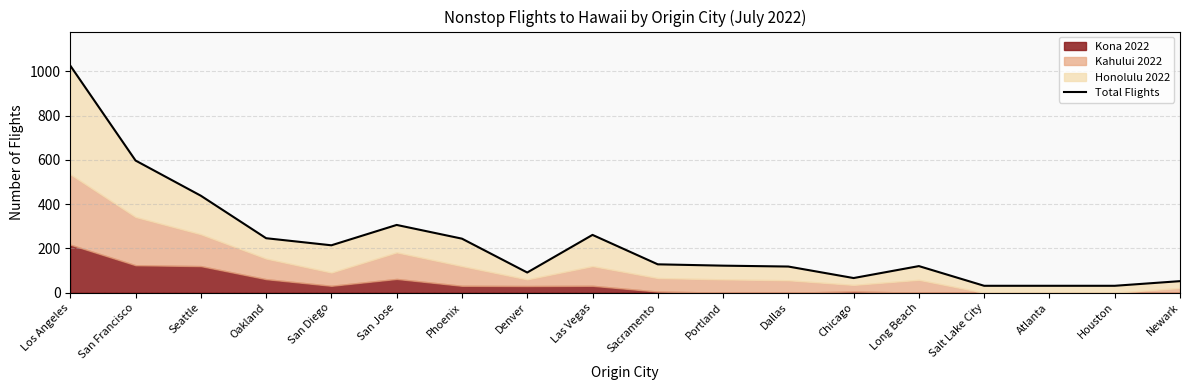

What is the minimum value shown in the chart?

31